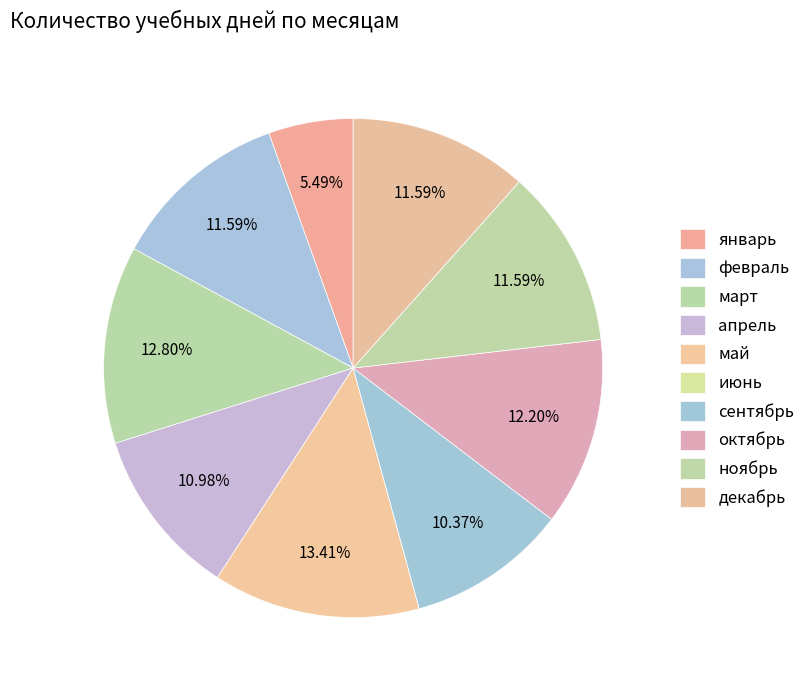

Is the sum of сентябрь and декабрь greater than half?

No